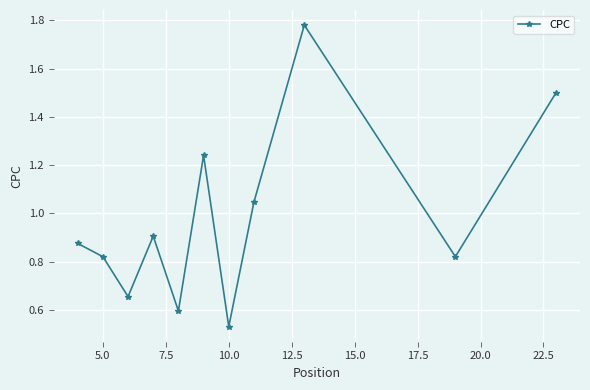

How many points are lower than both their immediate neighbors (excluding endpoints)?

4